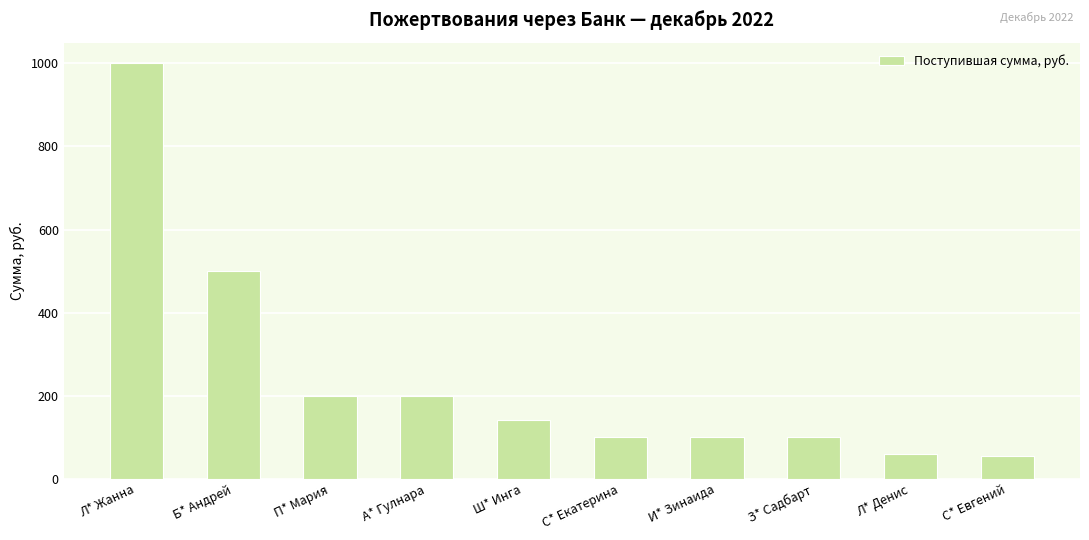

What is the value of the 7th bar from the left?

100